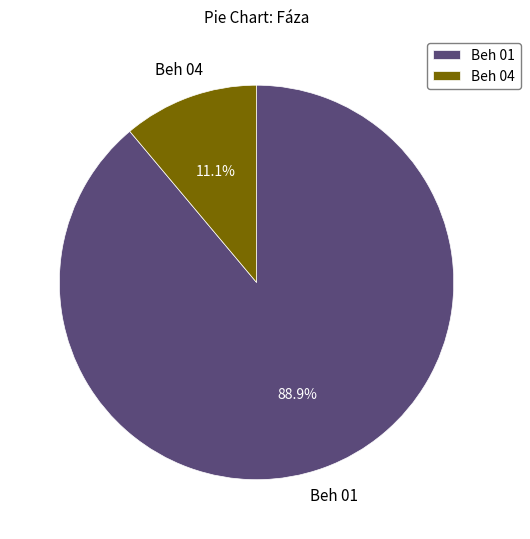

To the nearest percent, what is the difference between the largest and smallest slice percentages?

78%